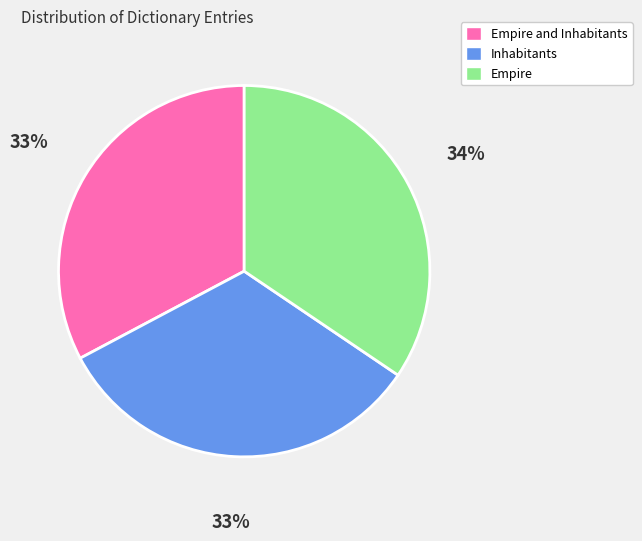

To the nearest percent, what is the combined percentage of Empire and Empire and Inhabitants?

67%